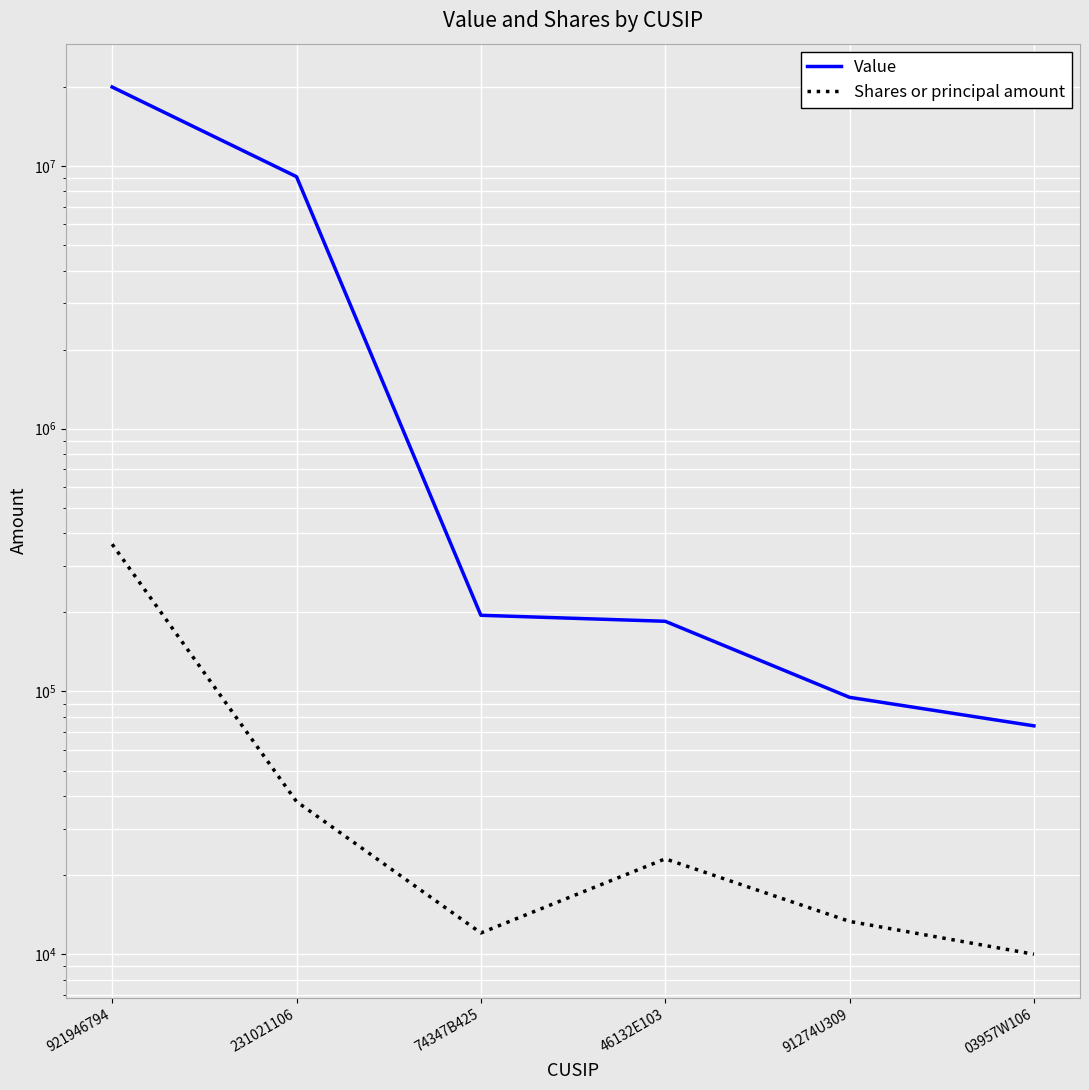

Between 231021106 and 91274U309, which is larger?

231021106